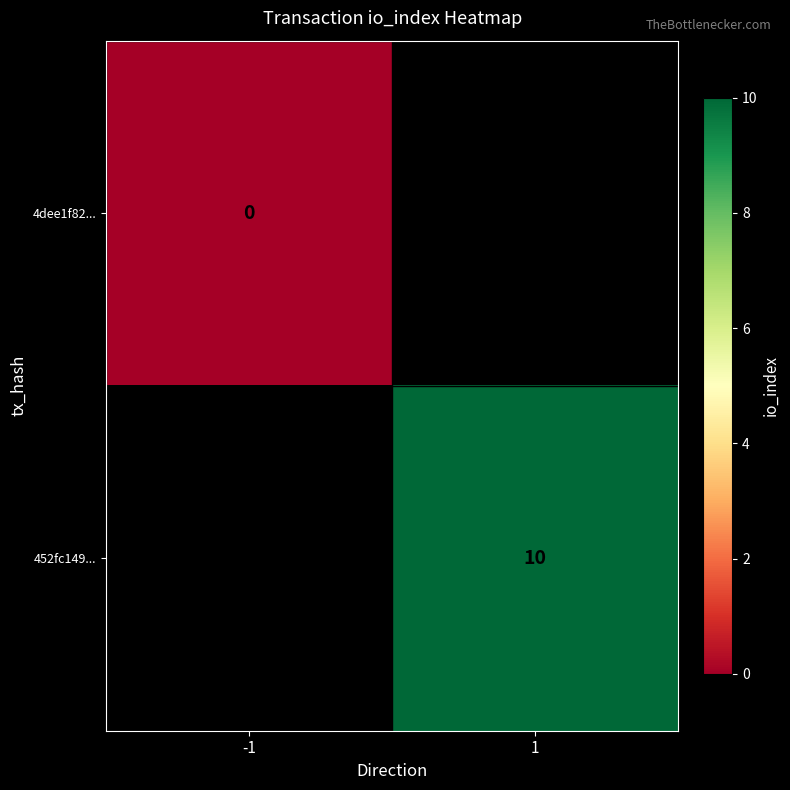

The value of 452fc149... at 1 is 15. True or false?

False